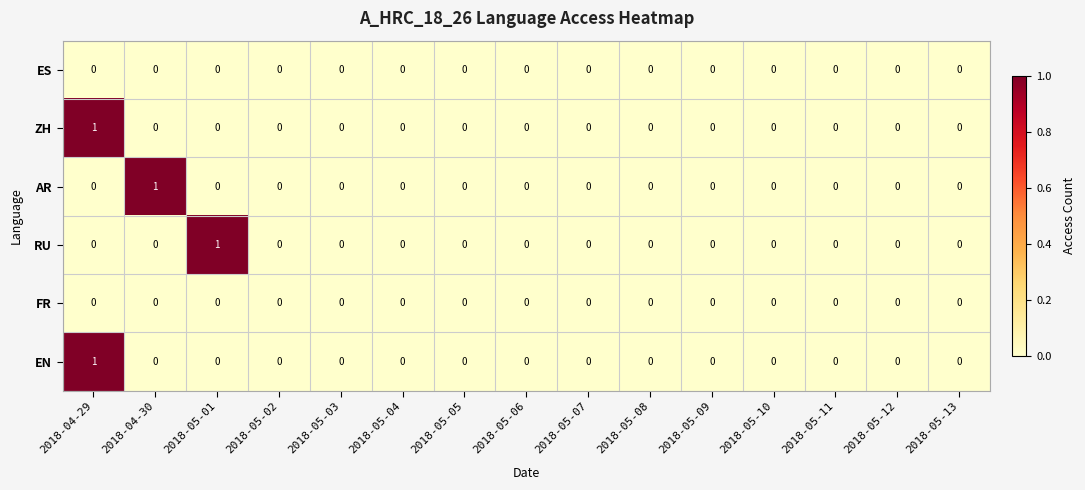

The value of AR at 2018-04-29 is -1. True or false?

False